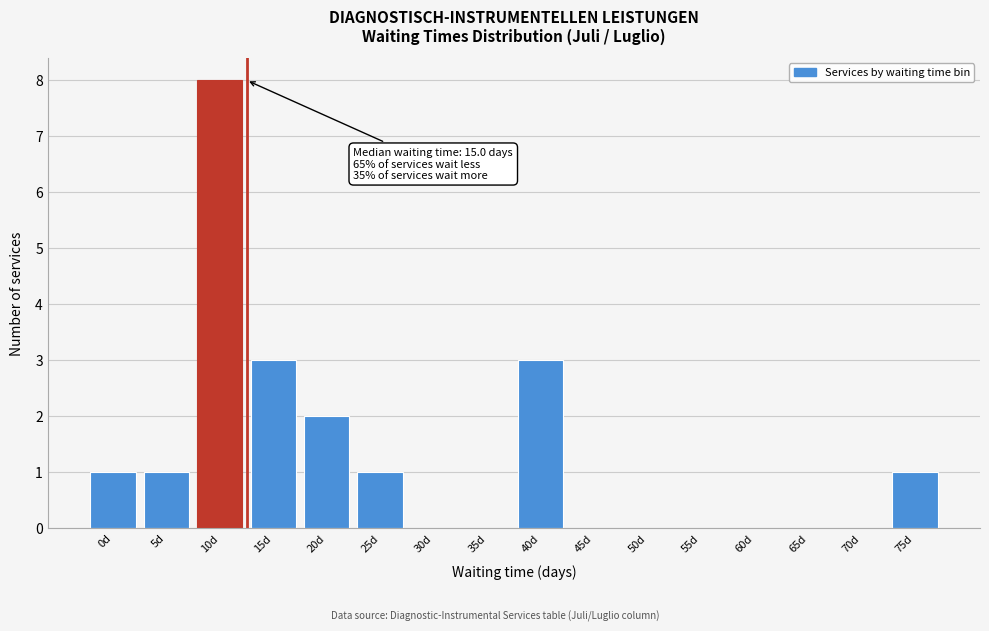

Reading right to left, extract all data points from this chart.

75d=1	70d=0	65d=0	60d=0	55d=0	50d=0	45d=0	40d=3	35d=0	30d=0	25d=1	20d=2	15d=3	10d=8	5d=1	0d=1